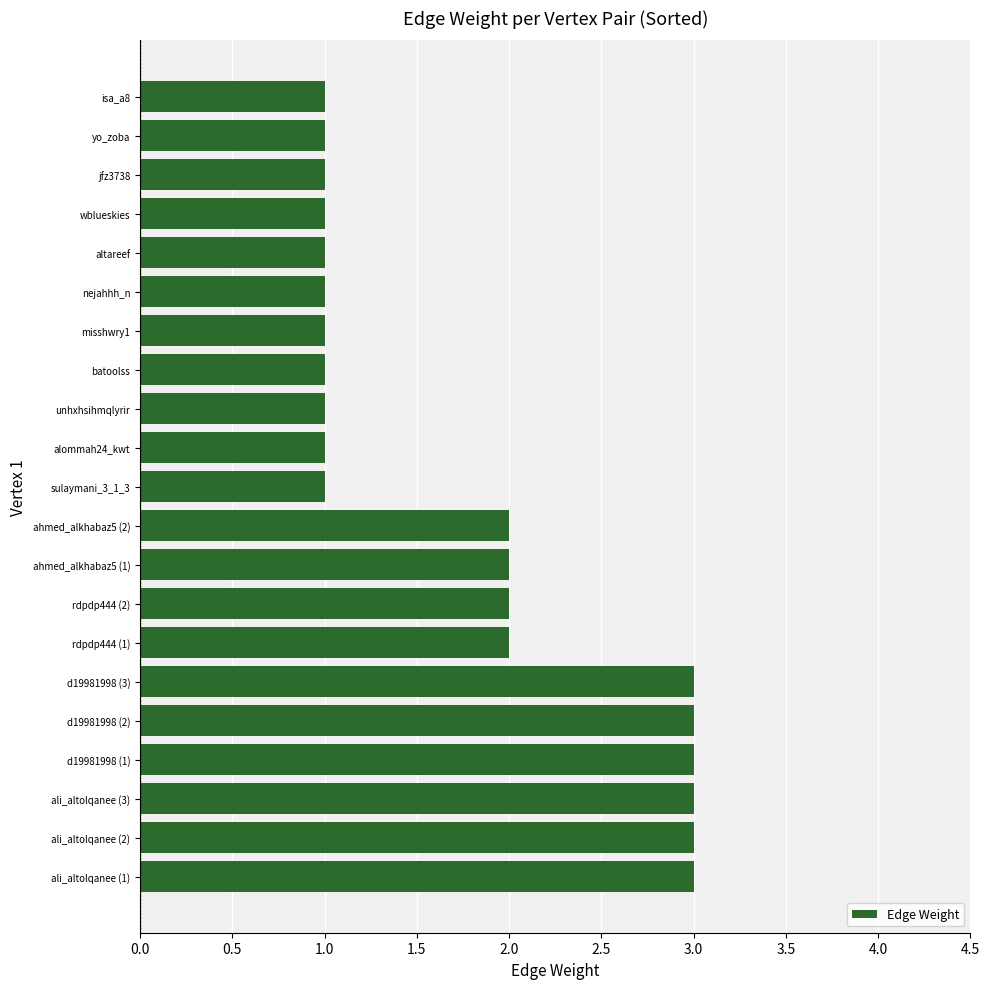

What is the difference between the maximum and second lowest values?

2